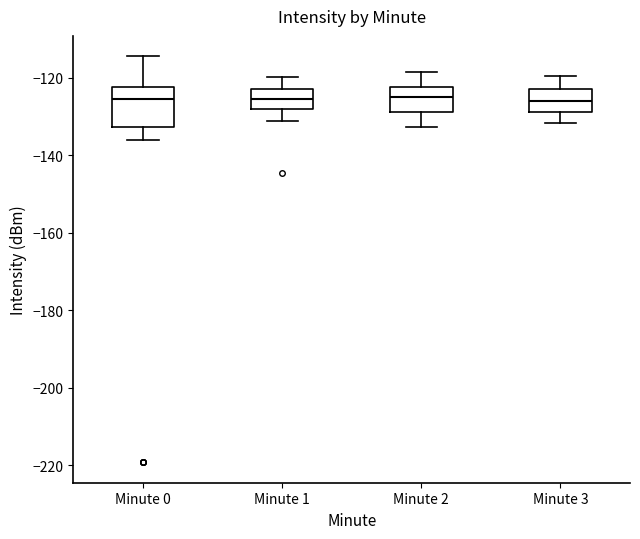

Which box is the tallest, from its lower edge to its upper edge?

Minute 0